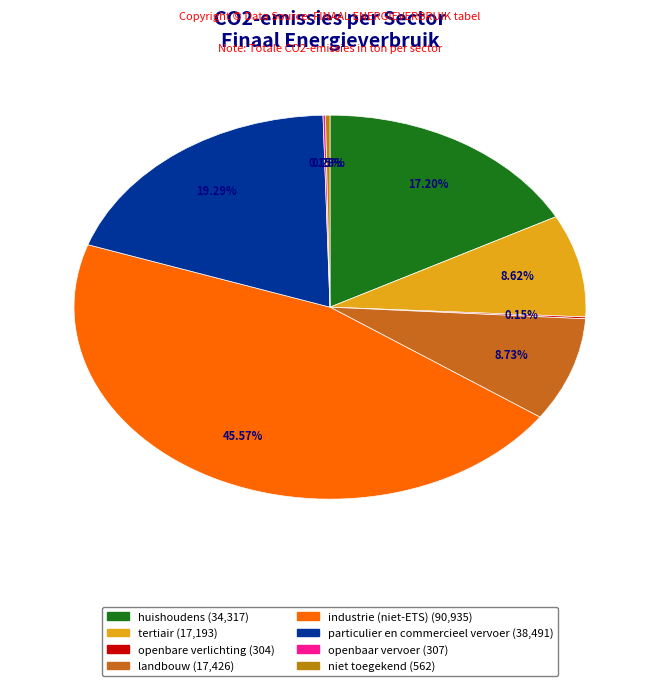

To the nearest percent, what is the difference between the largest and smallest slice percentages?

45%